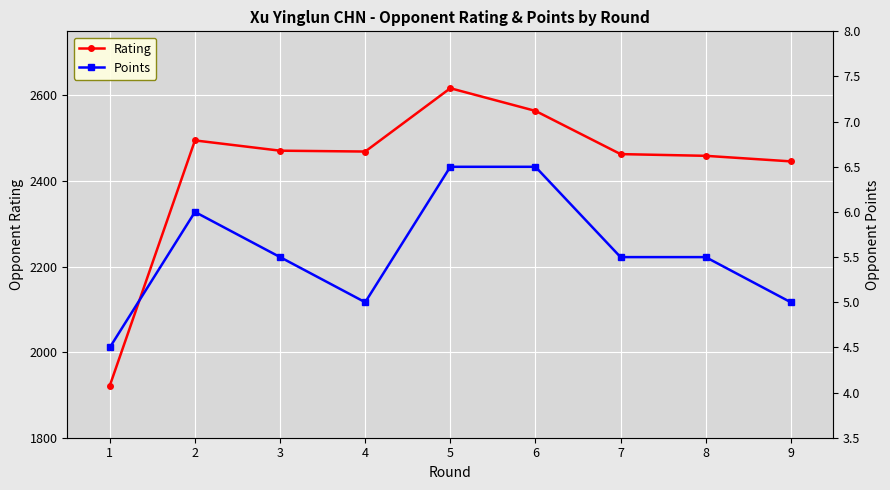

True or false: Points and Rating cross at least once.

False